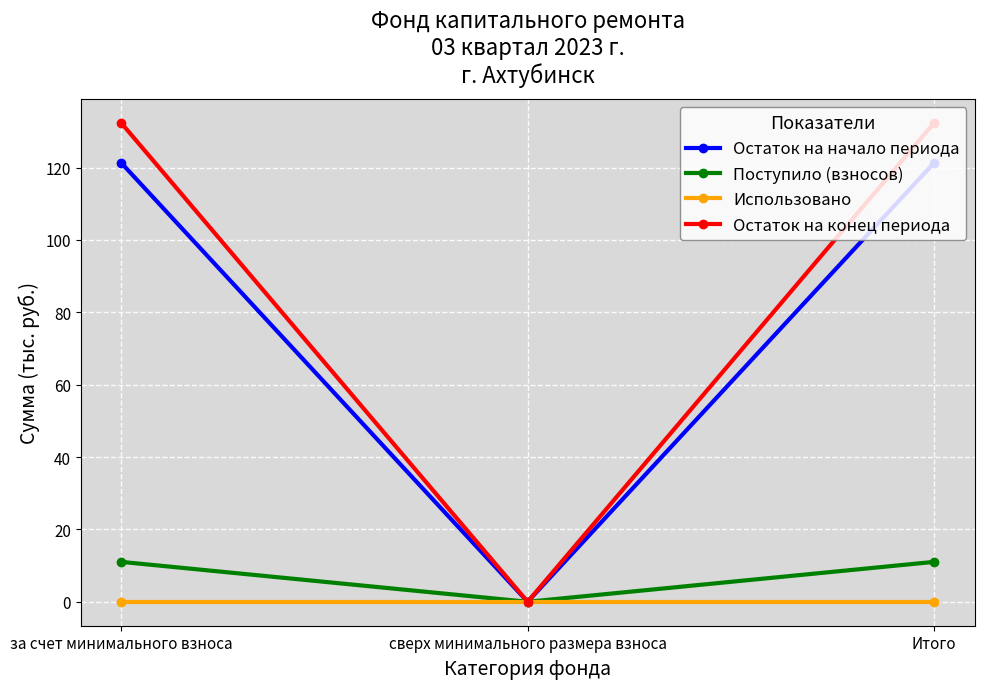

Which series has the largest total across all categories?

Остаток на конец периода